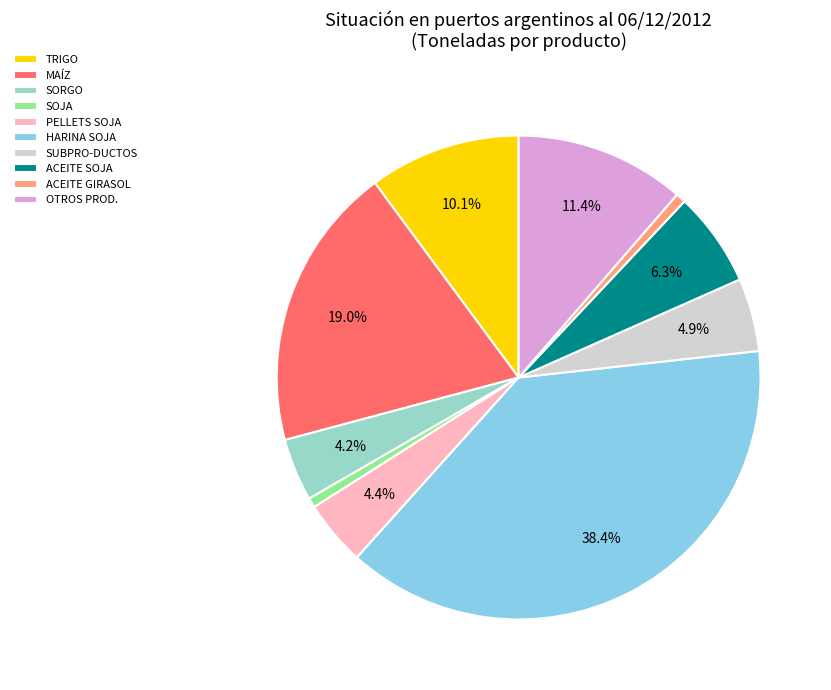

What percentage do TRIGO and SORGO together represent?

14.3%